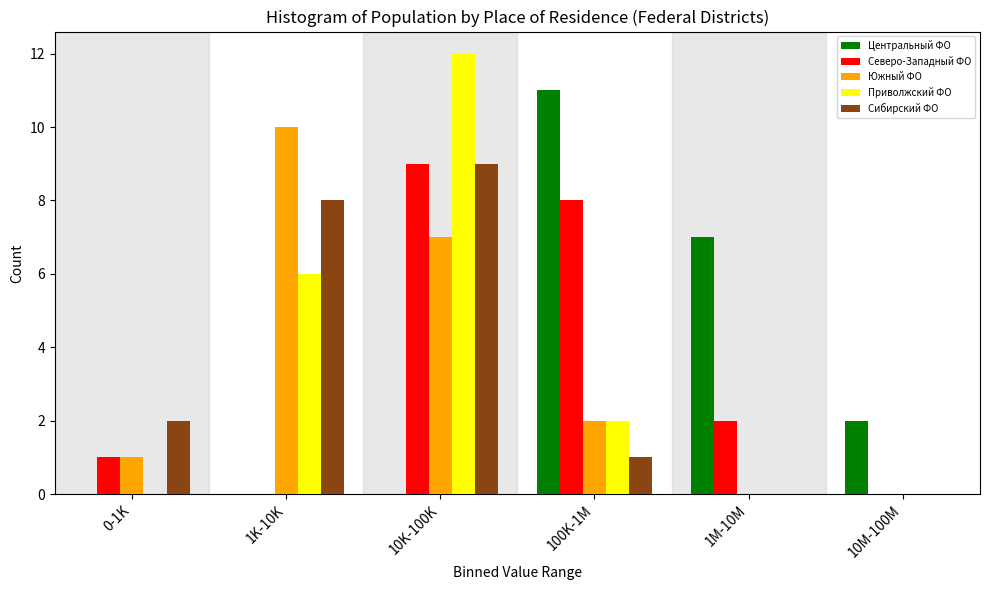

Reading left to right, transcribe all the data shown in this chart.

Центральный ФО: 0-1K=0	1K-10K=0	10K-100K=0	100K-1M=11	1M-10M=7	10M-100M=2
Северо-Западный ФО: 0-1K=1	1K-10K=0	10K-100K=9	100K-1M=8	1M-10M=2	10M-100M=0
Южный ФО: 0-1K=1	1K-10K=10	10K-100K=7	100K-1M=2	1M-10M=0	10M-100M=0
Приволжский ФО: 0-1K=0	1K-10K=6	10K-100K=12	100K-1M=2	1M-10M=0	10M-100M=0
Сибирский ФО: 0-1K=2	1K-10K=8	10K-100K=9	100K-1M=1	1M-10M=0	10M-100M=0